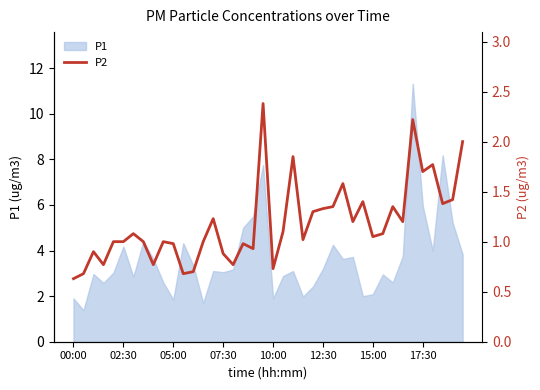

Is it true that the value at 33 is 0.7?

False